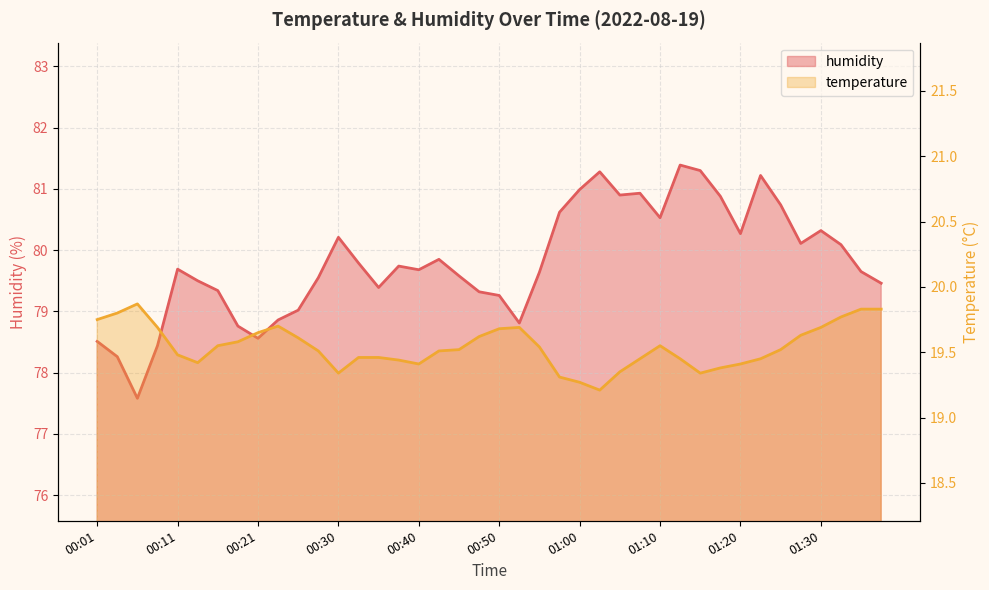

In temperature, how many points are higher than both neighbors (excluding endpoints)?

4